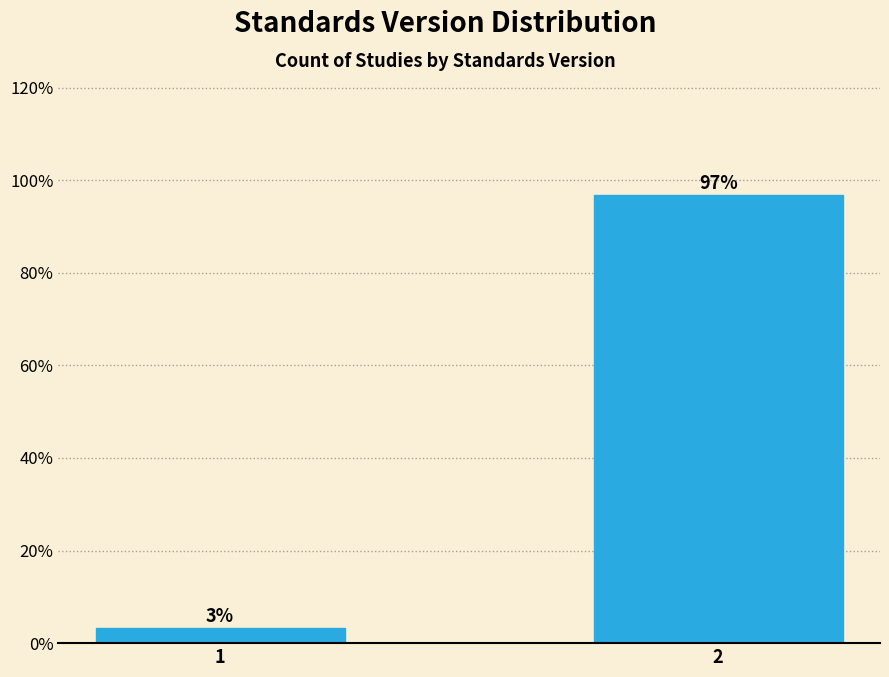

Rank the categories by value from lowest to highest.

1, 2